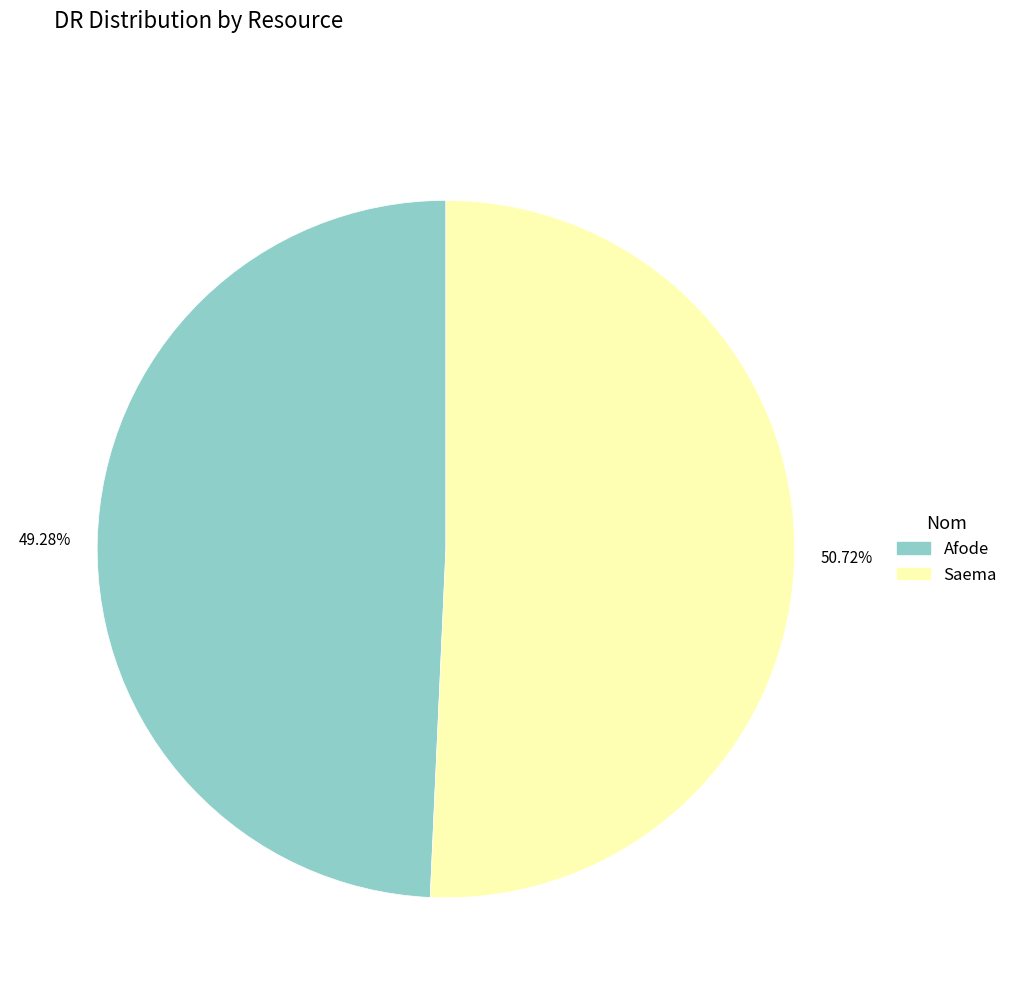

Rank the categories by value from lowest to highest.

Afode, Saema